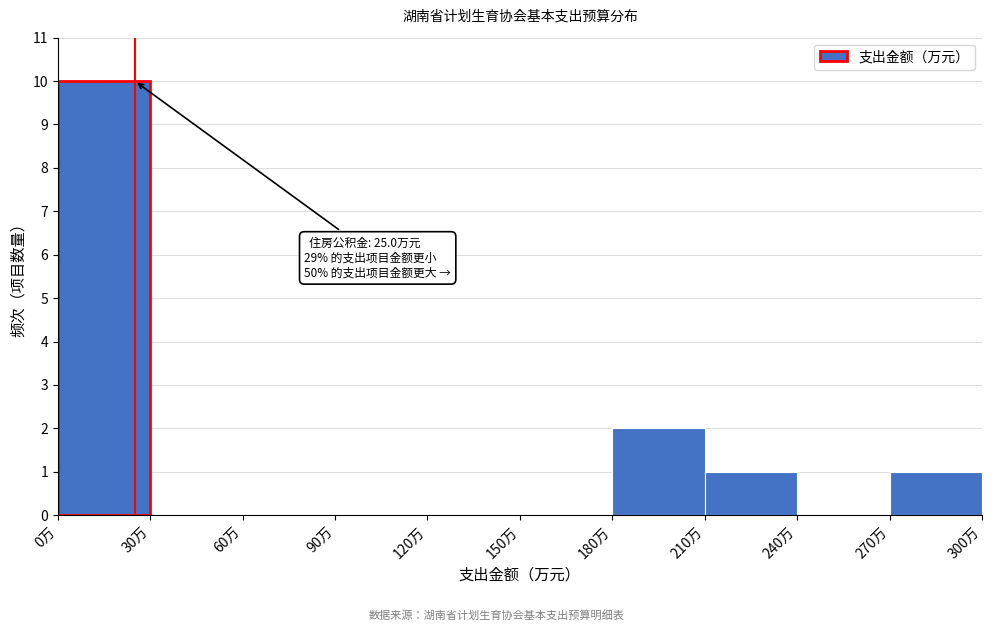

Which range on the x-axis has the tallest bar?

0 to 30